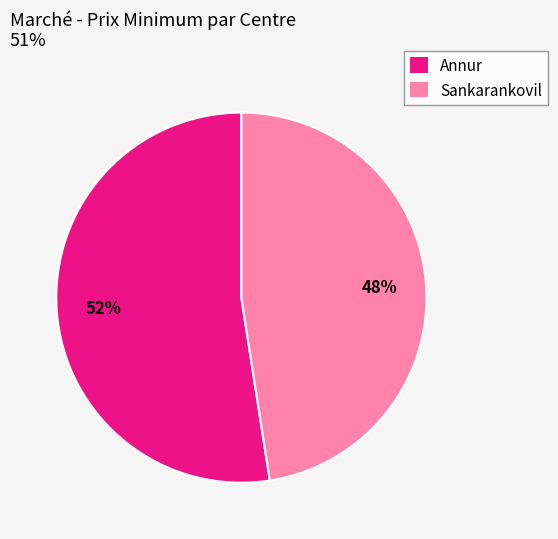

What is the majority slice?

Annur